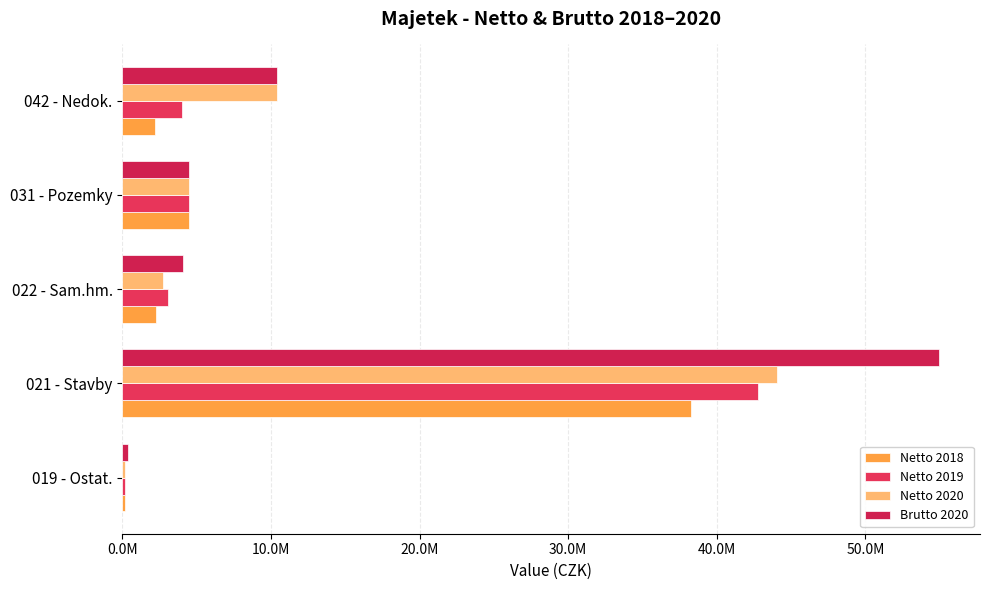

What position from the left is 031 - Pozemky?

4